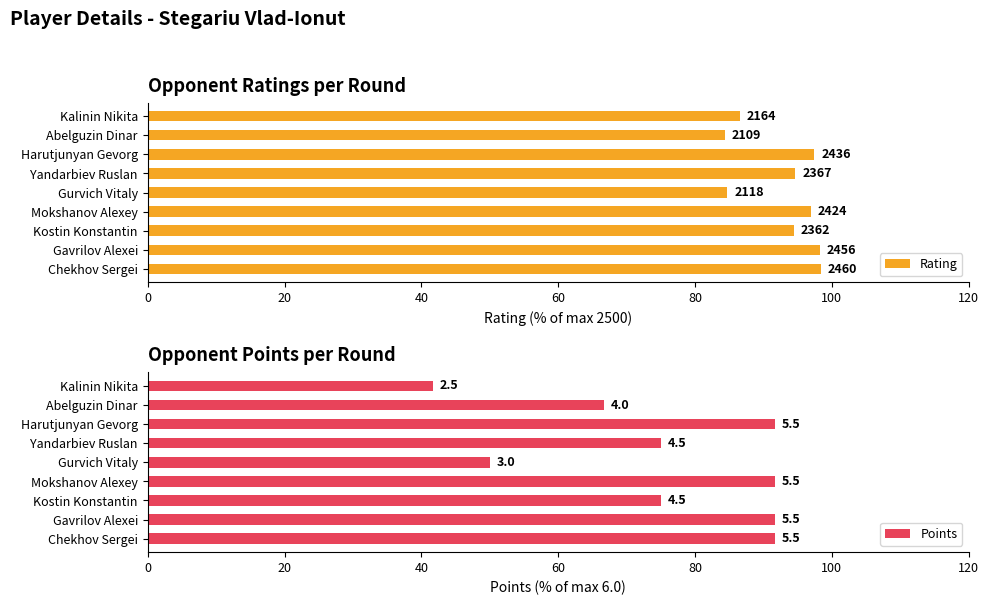

Reading left to right, what are all the values shown in this chart?

Rating: 98.4	98.2	94.5	97.0	84.7	94.7	97.4	84.4	86.6
Points: 91.7	91.7	75.0	91.7	50.0	75.0	91.7	66.7	41.7